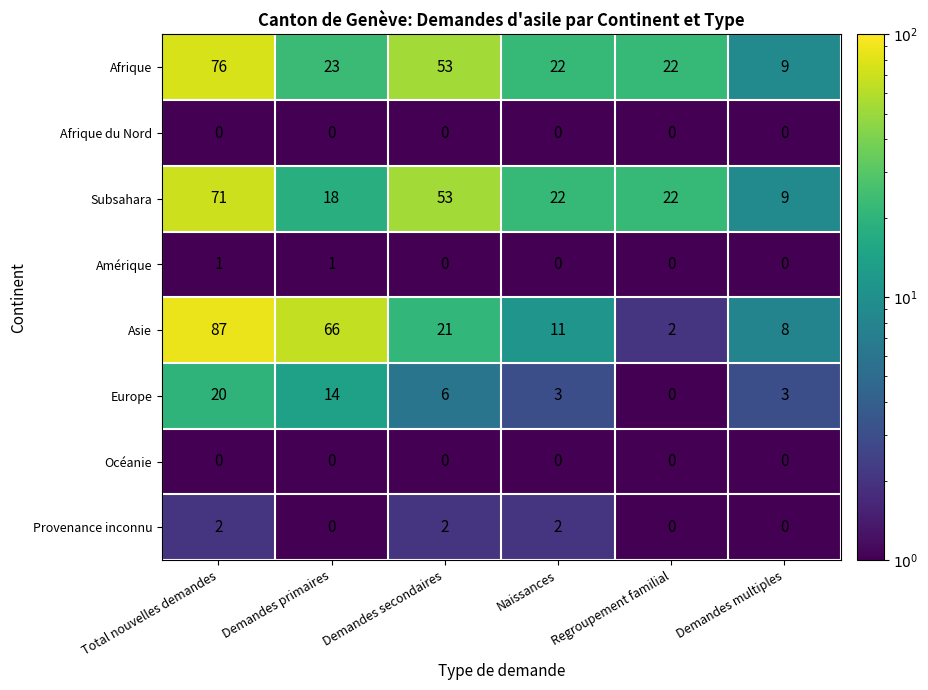

What is the average value of the Europe series?

8